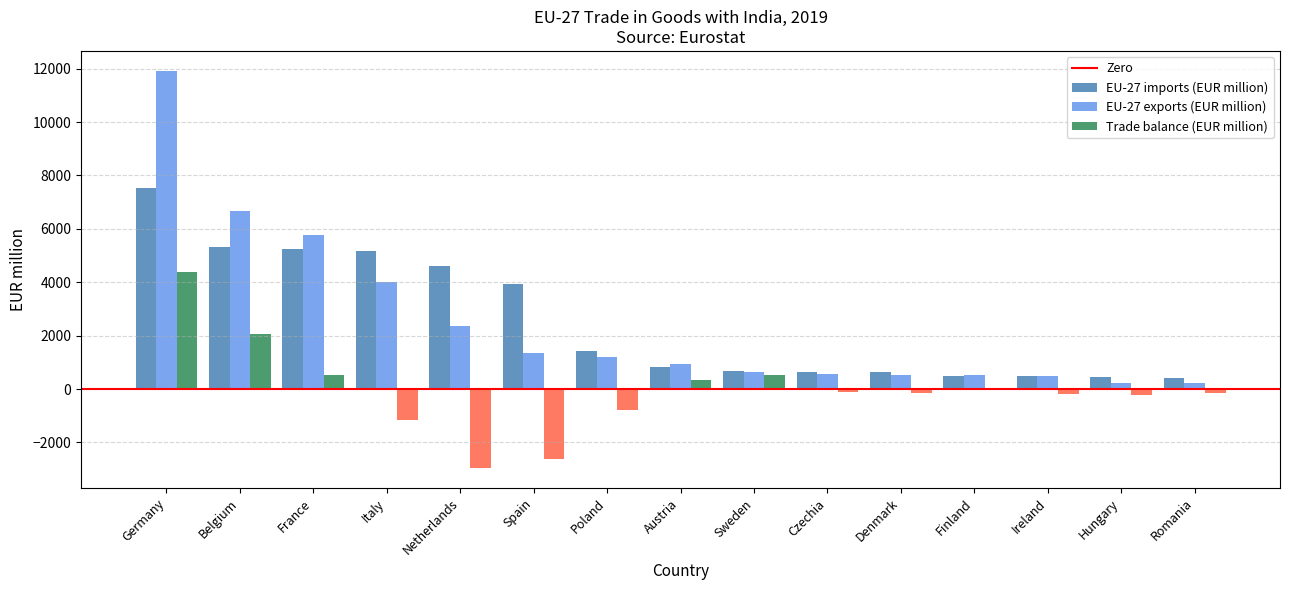

At which category is the sum across all series the highest?

Germany